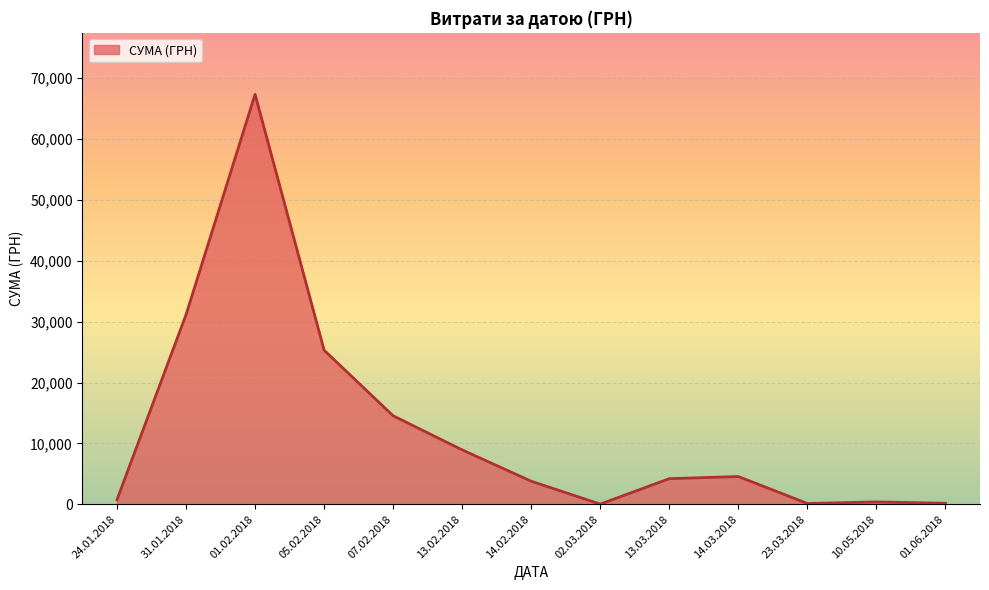

Which category has the highest value across all series?

01.02.2018